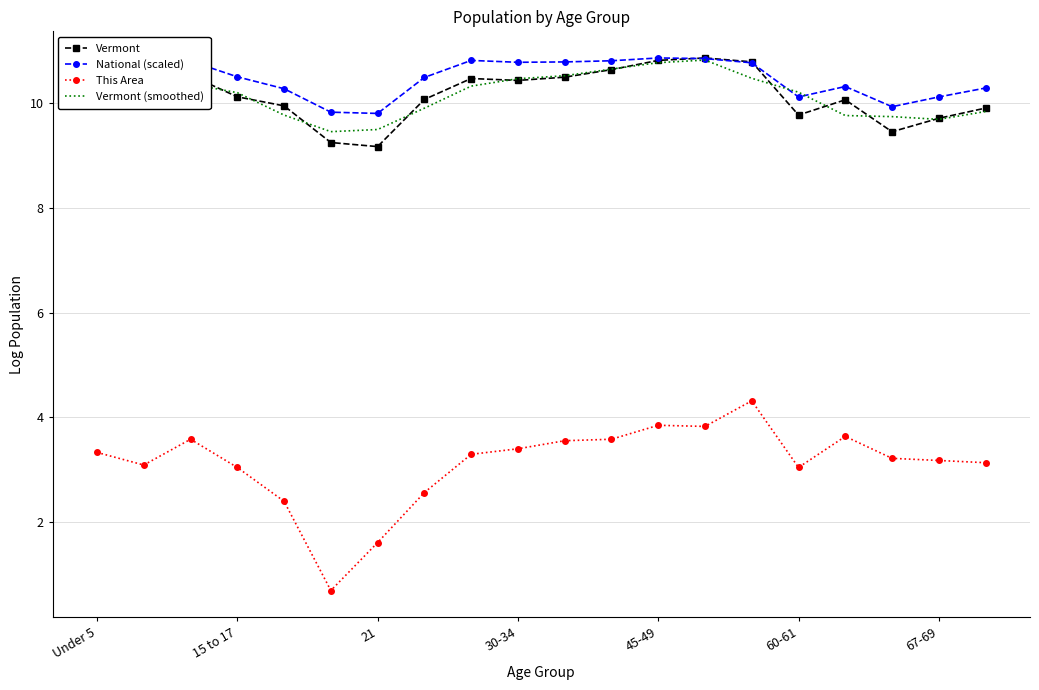

What is the minimum value shown in the chart?

0.7